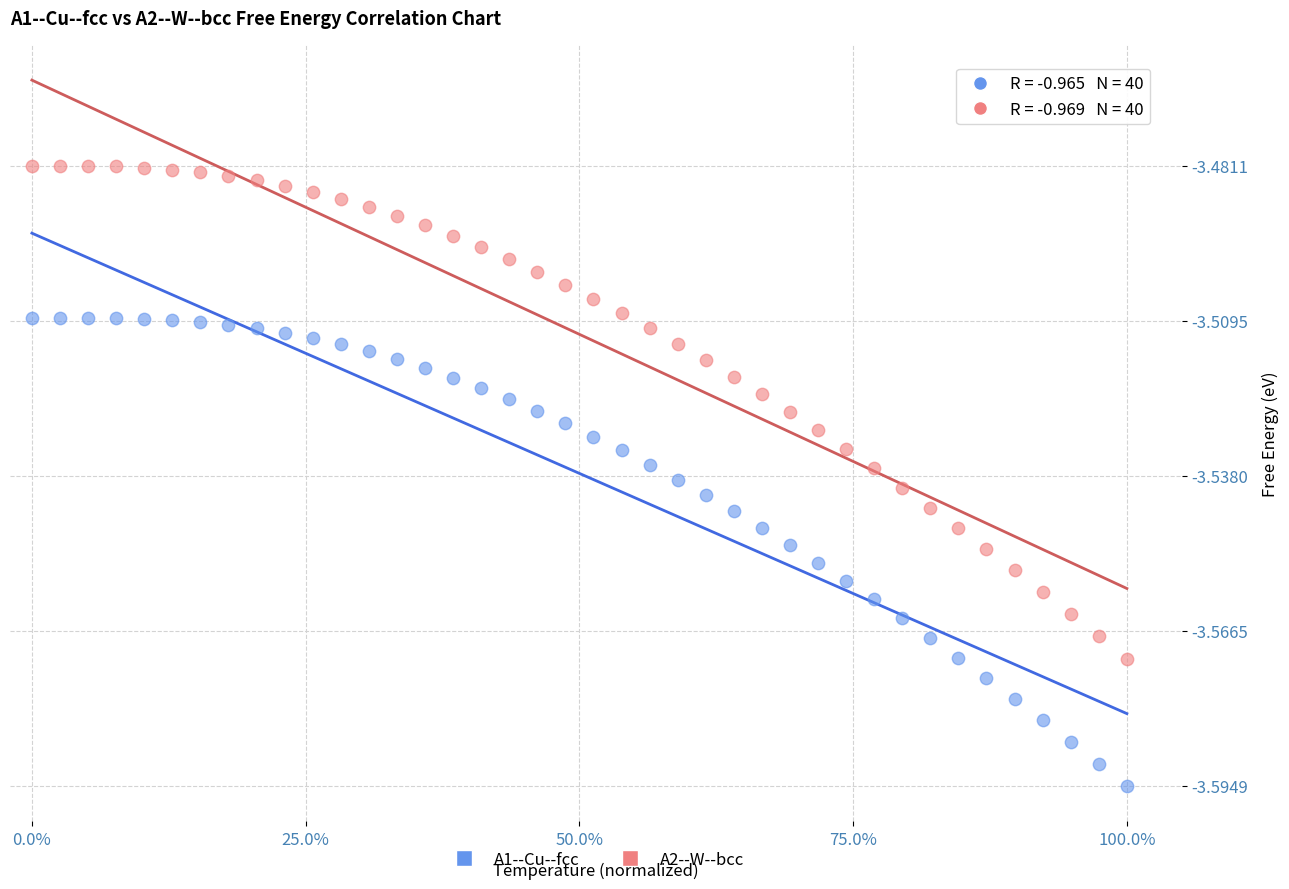

Which series contains the highest Y value?

A2--W--bcc